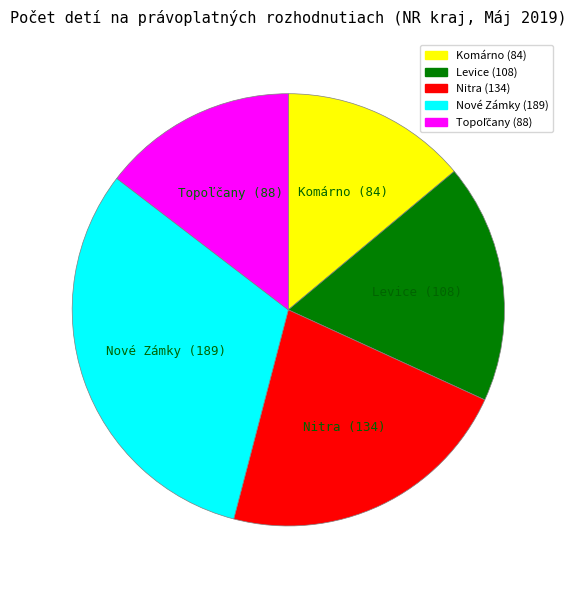

Is there a majority slice in this chart?

No